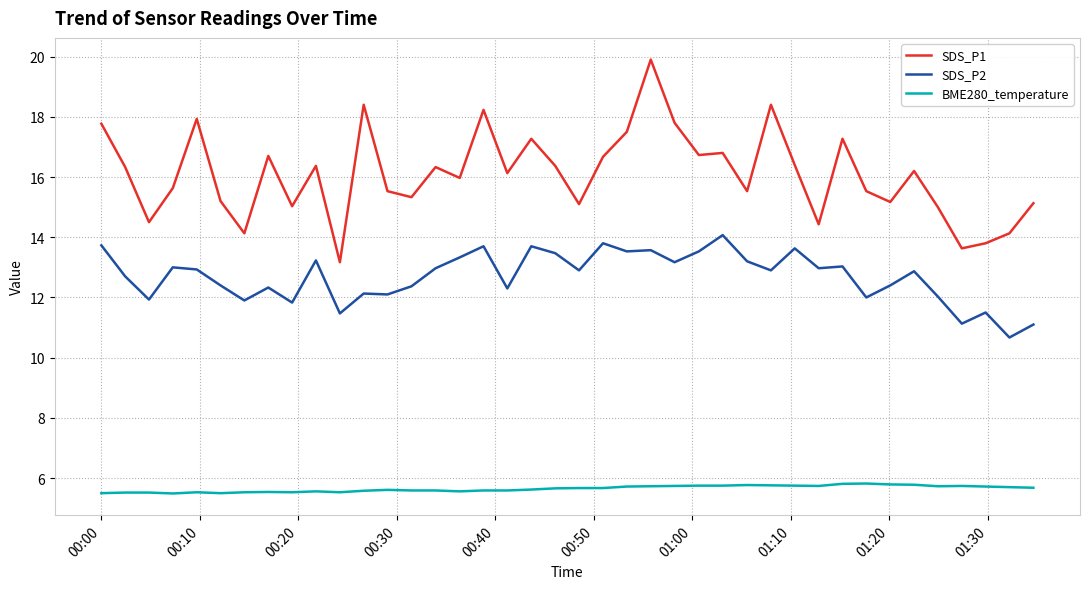

What is the difference between the maximum and second lowest values in the SDS_P2 series?

3.0